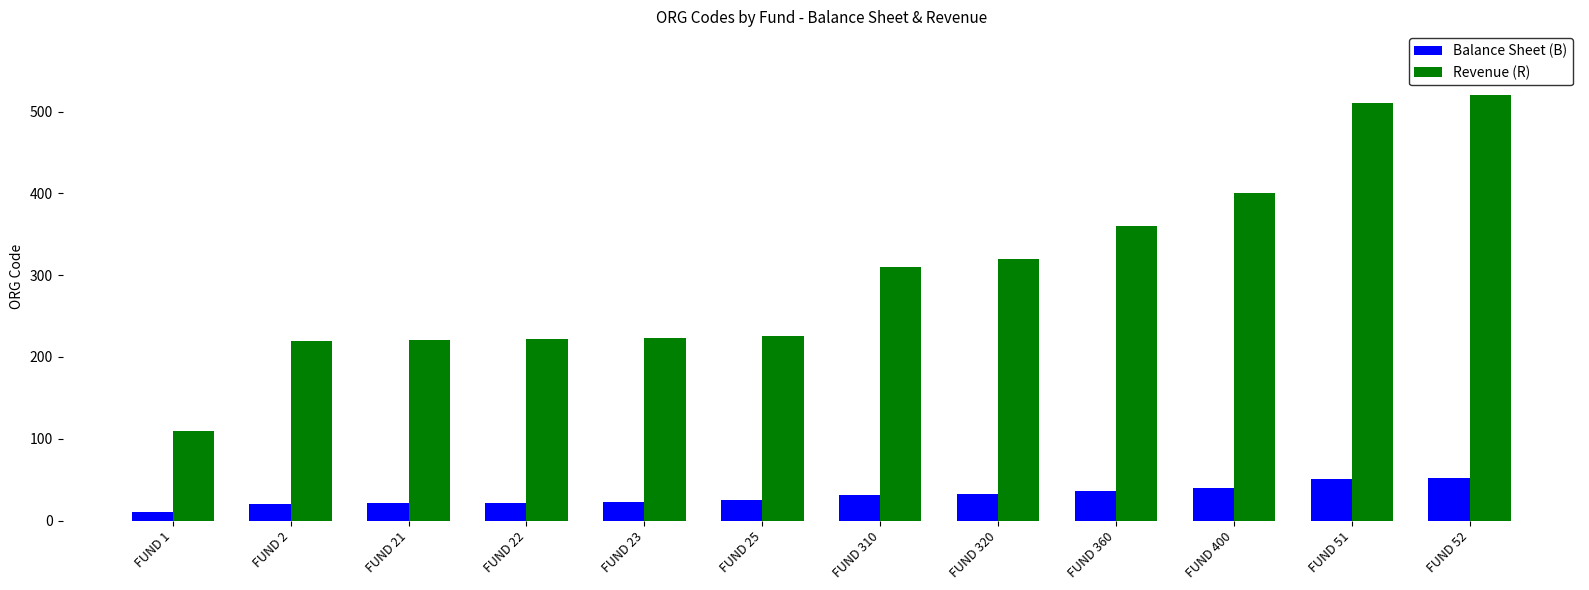

Which series has the largest total across all categories?

Revenue (R)